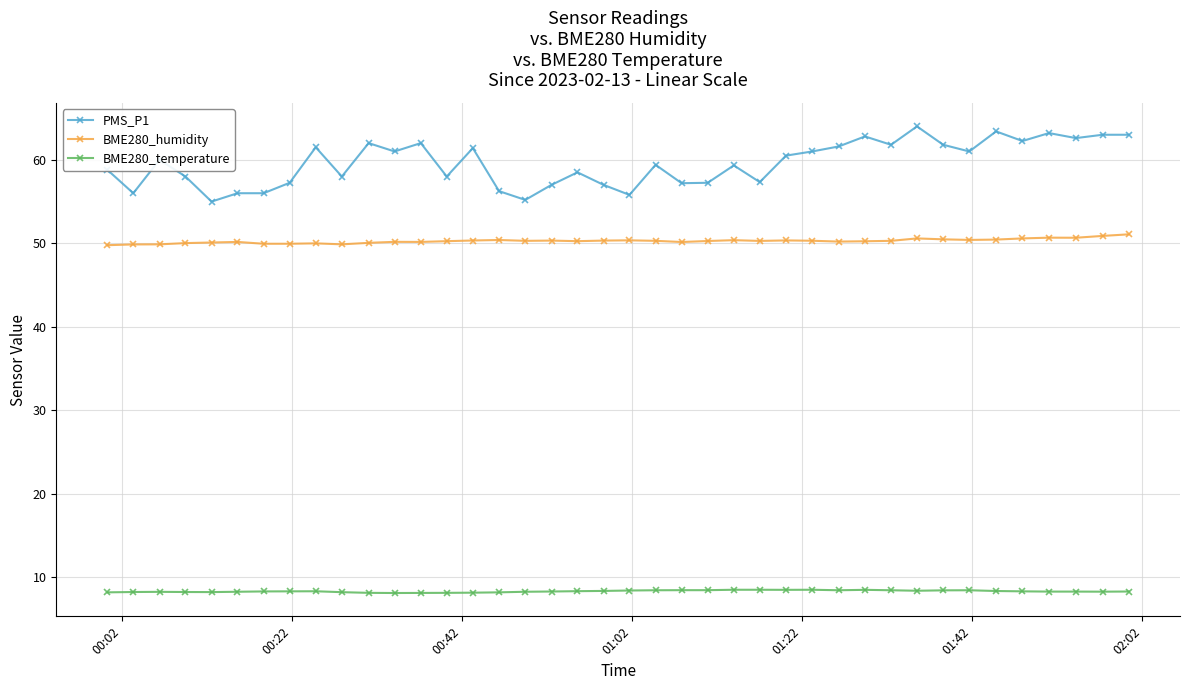

What is the highest value of the BME280_humidity series?

51.1